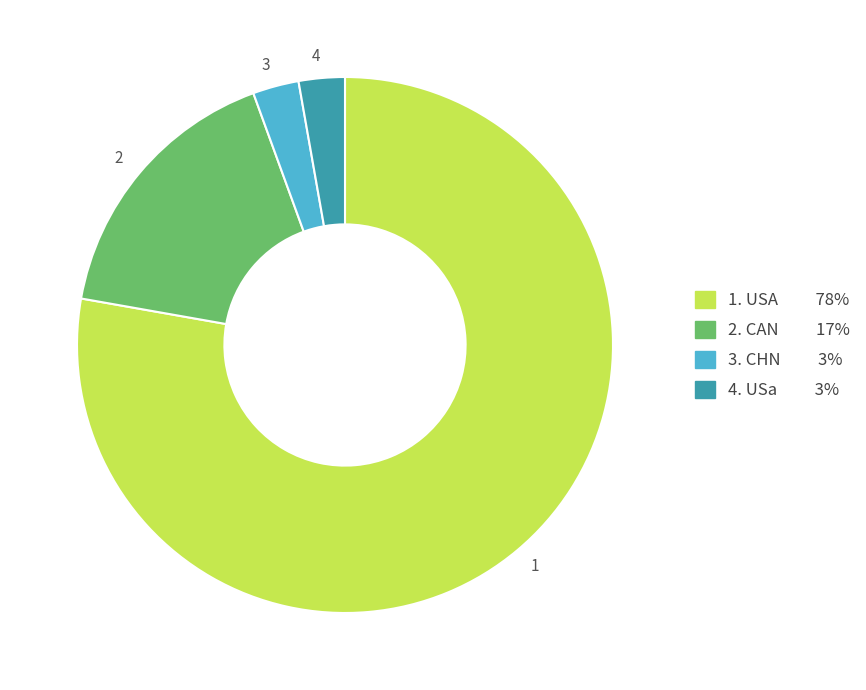

Approximately how many times larger is the value at 3 compared to 4?

1.0